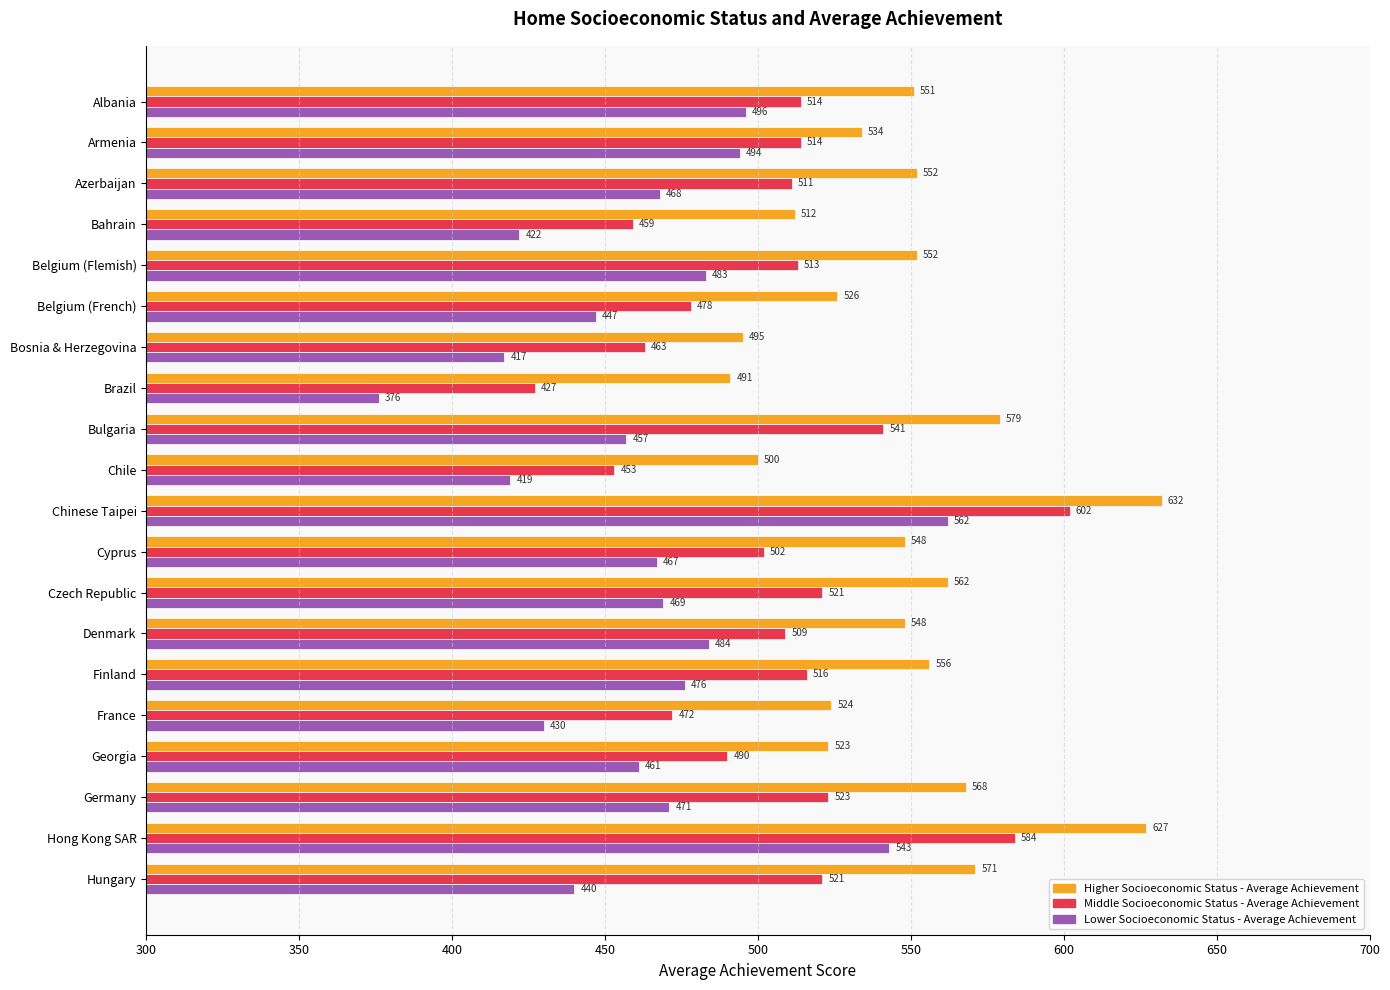

What is the spread (max minus min) of values at Chinese Taipei?

70